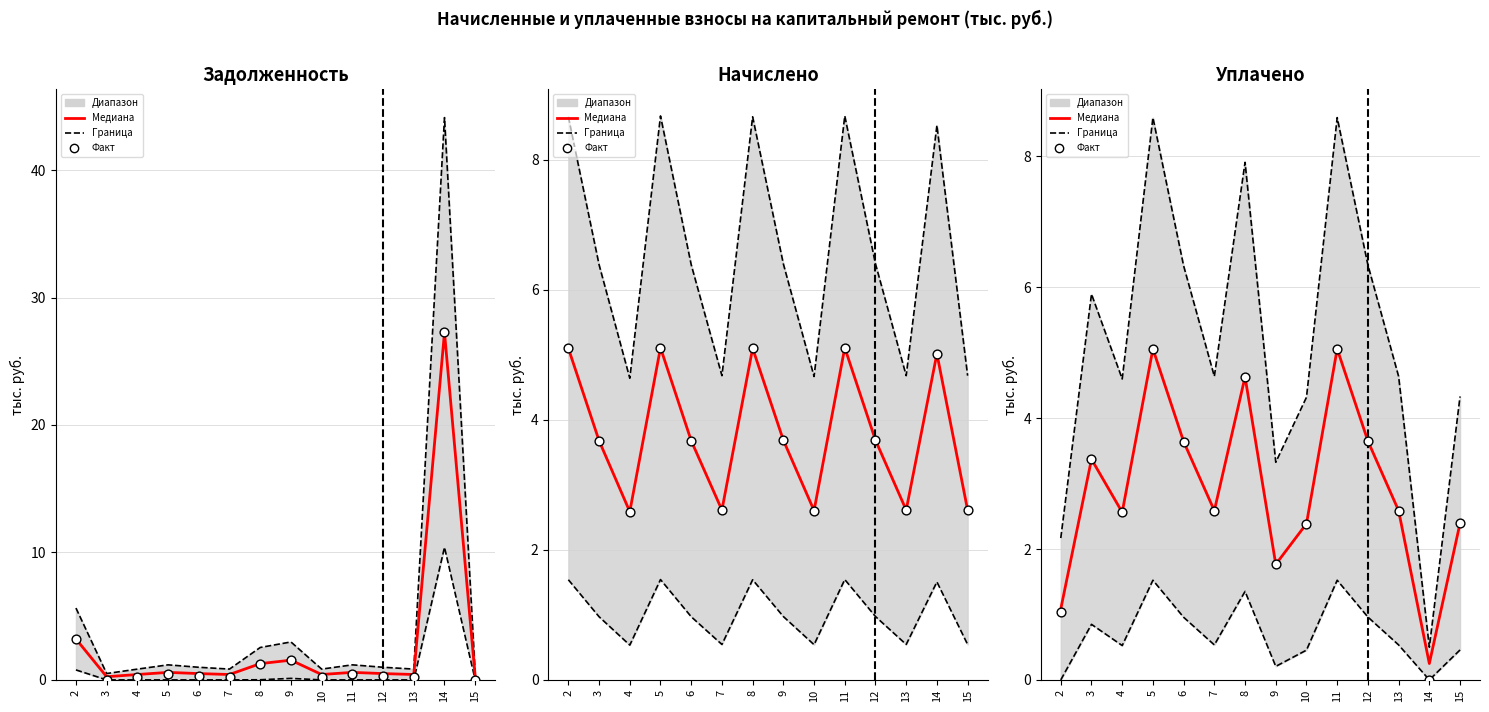

Which series has the widest spread of Y values?

Задолженность